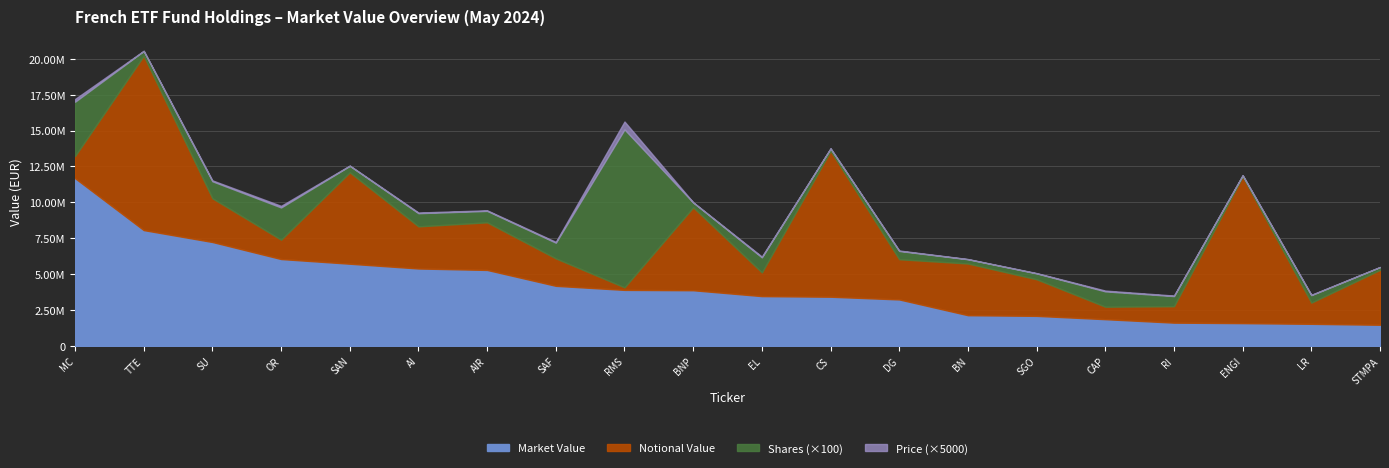

How many values in the Market Value series are below 3873787?

10